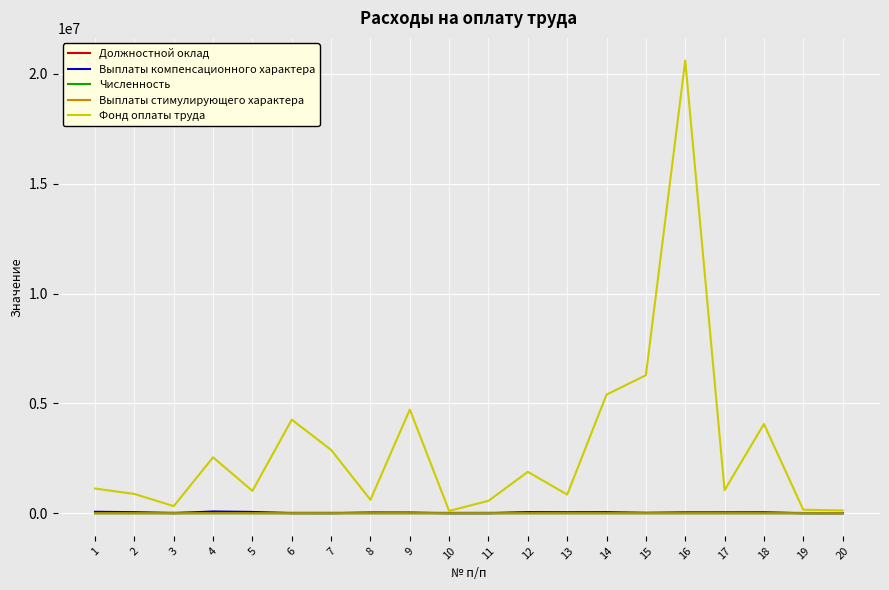

How many values in the Выплаты стимулирующего характера series are below 505?

10